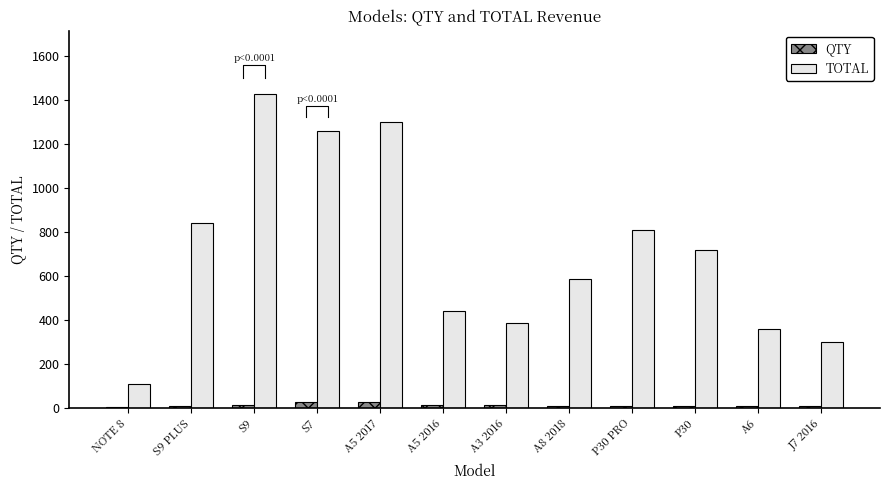

List the series in order of their overall mean, highest first.

TOTAL, QTY